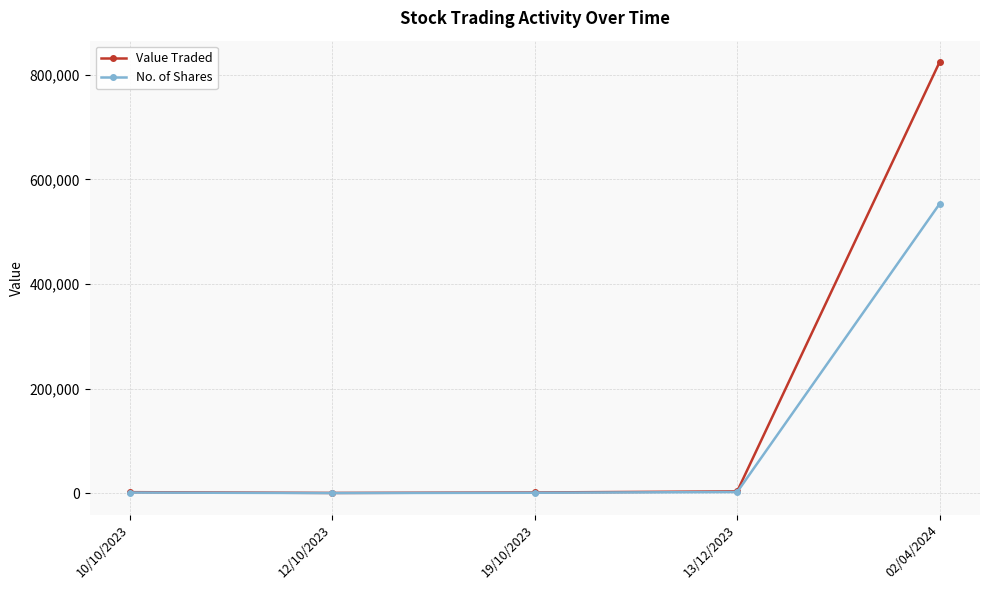

Which series has the largest range (max minus min)?

Value Traded